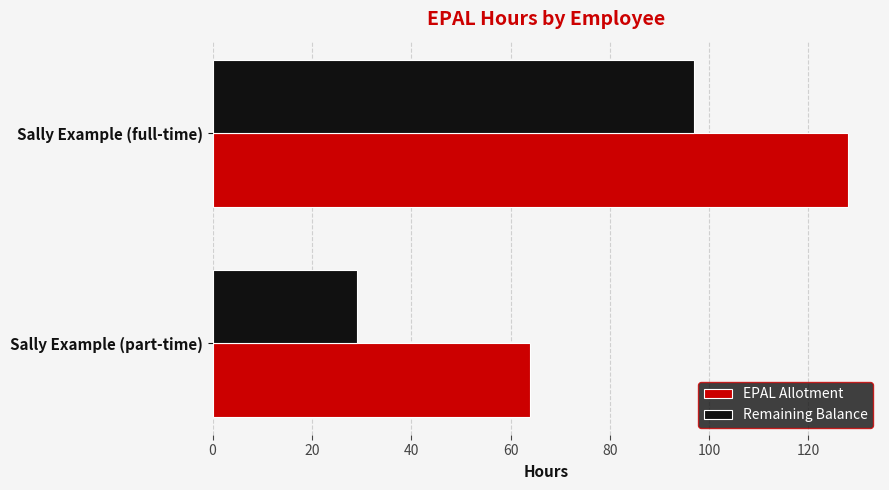

Which series has the widest spread of values?

Remaining Balance